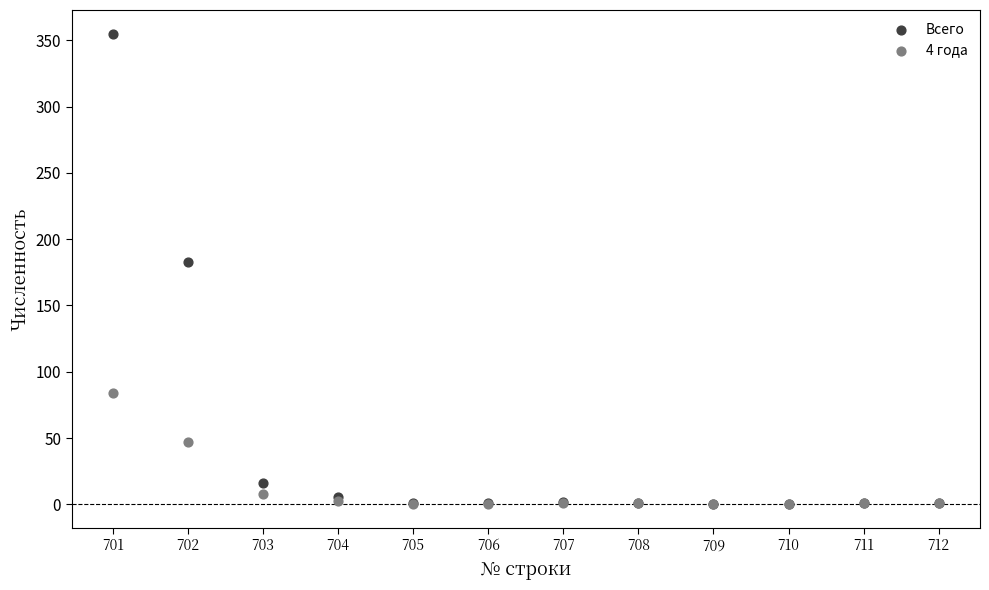

Across all series, what Y value is closest to 177?

183